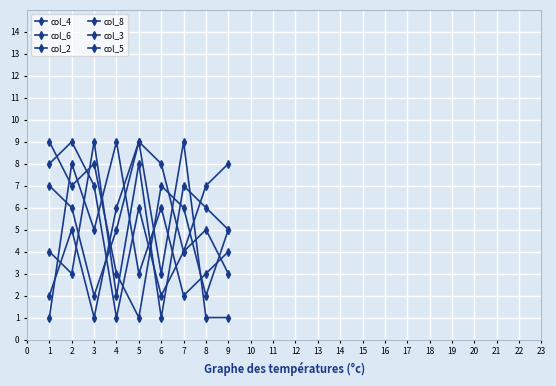

Which series has the widest spread of values?

col_4